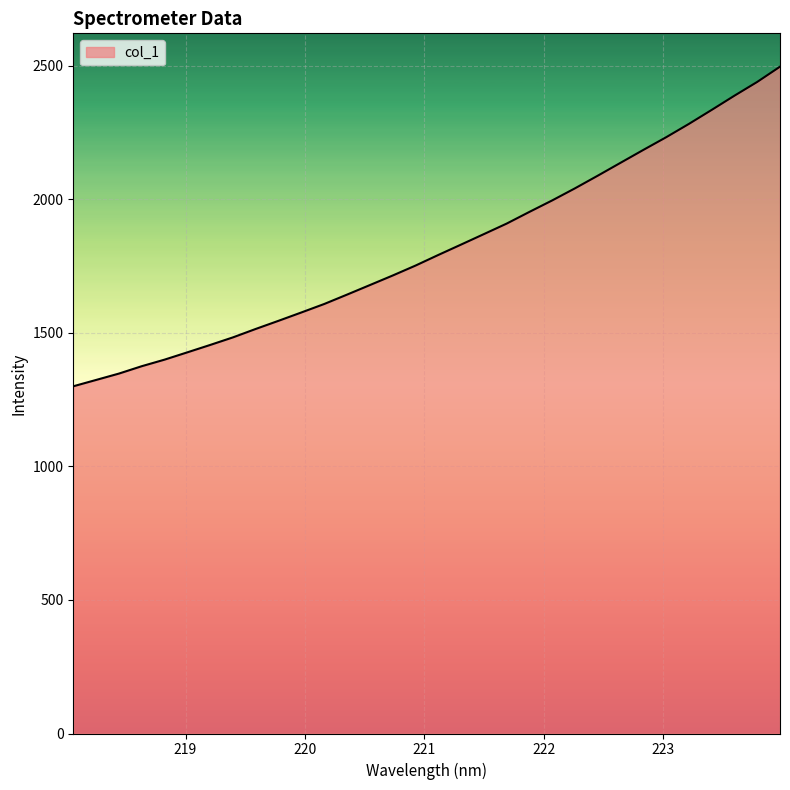

What is the minimum value shown in the chart?

1299.9